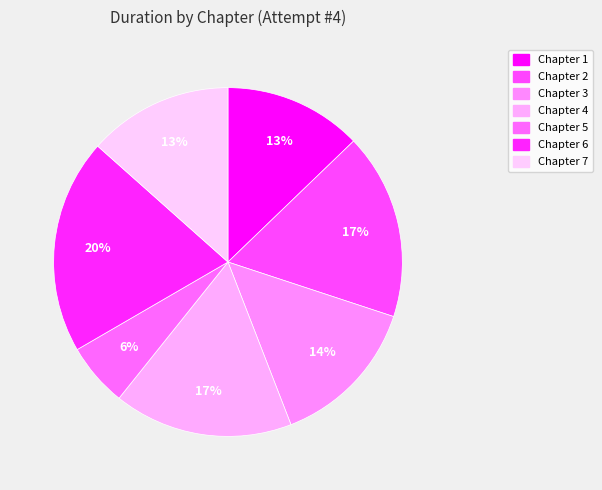

To the nearest percent, what is the difference between the largest and smallest slice percentages?

14%